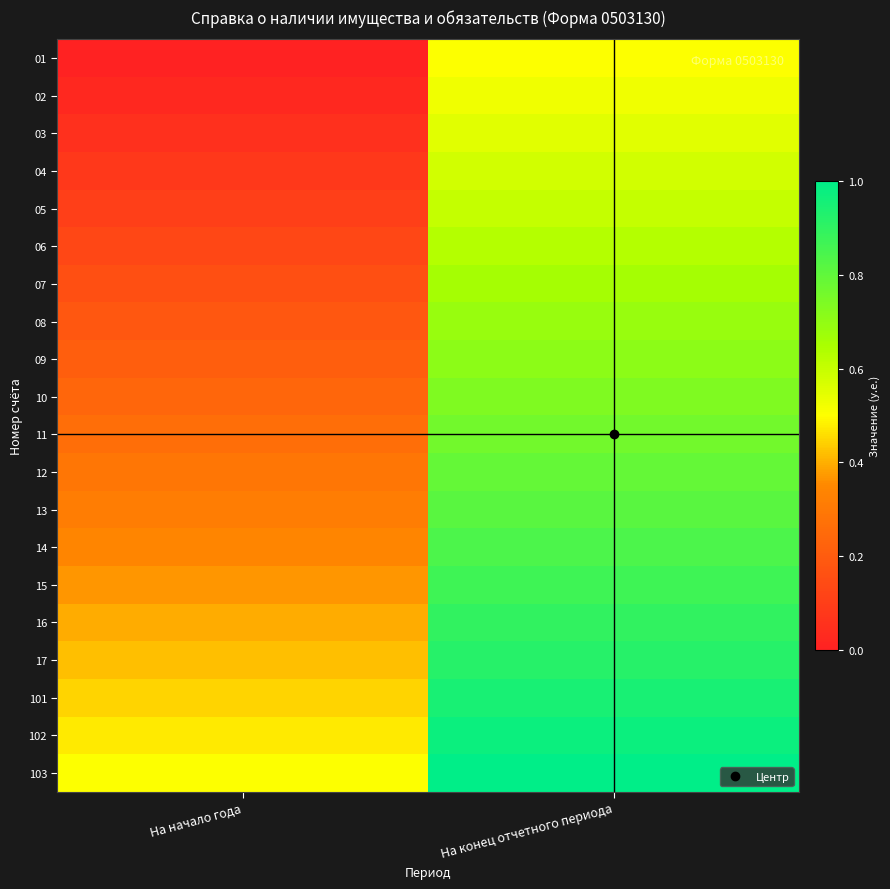

Which has a higher value, На начало года or На конец отчетного периода?

На конец отчетного периода